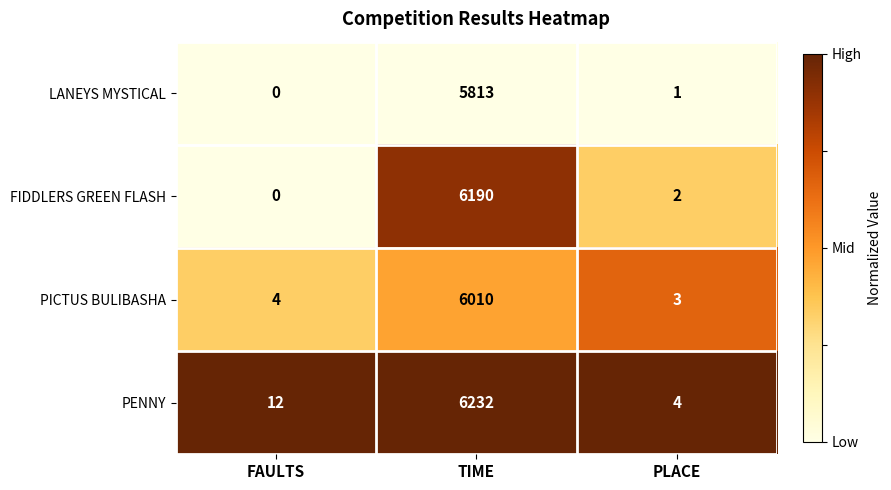

Between FAULTS and PLACE, which series saw the biggest shift?

PENNY